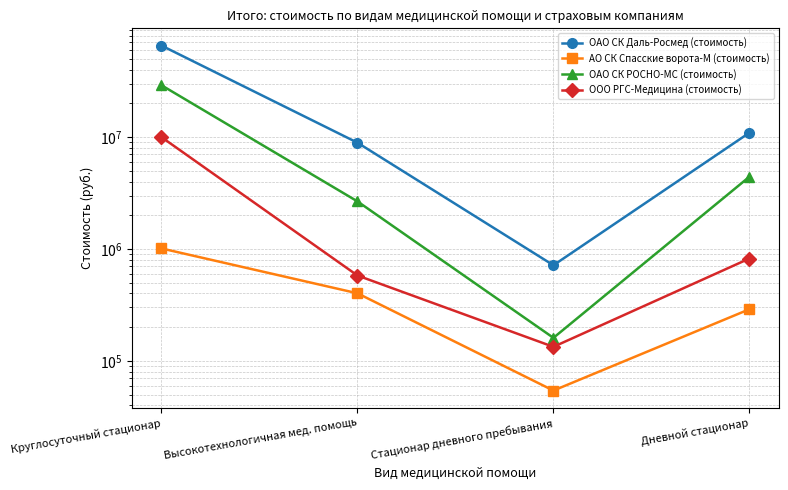

Where is ОАО СК Даль-Росмед (стоимость) nearest to the value 33141101?

Дневной стационар